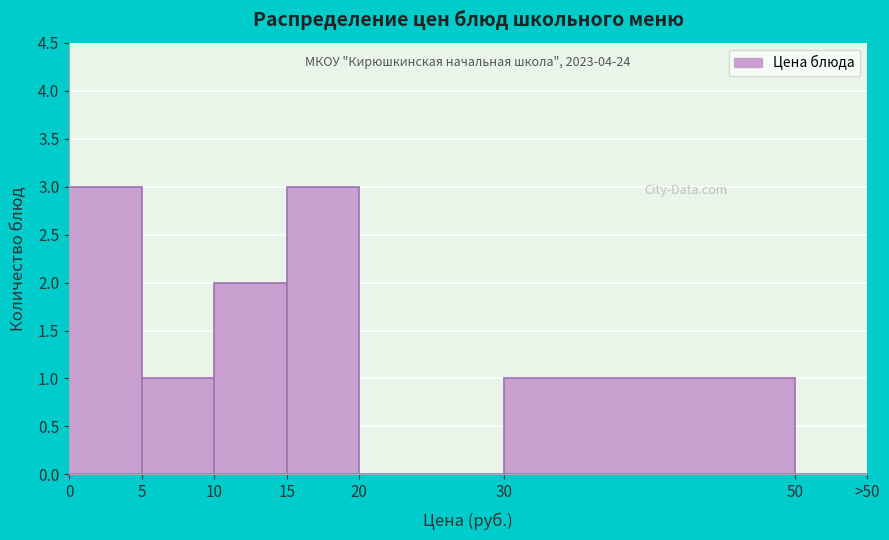

Reading right to left, transcribe all the data shown in this chart.

50=0	30=1	20=0	15=3	10=2	5=1	0=3